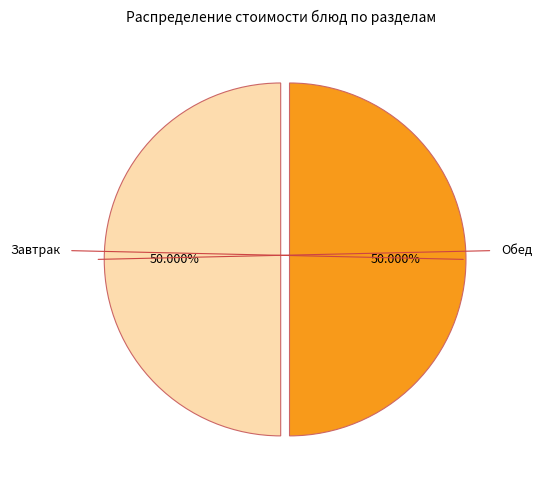

Count the number of slices in the pie.

2